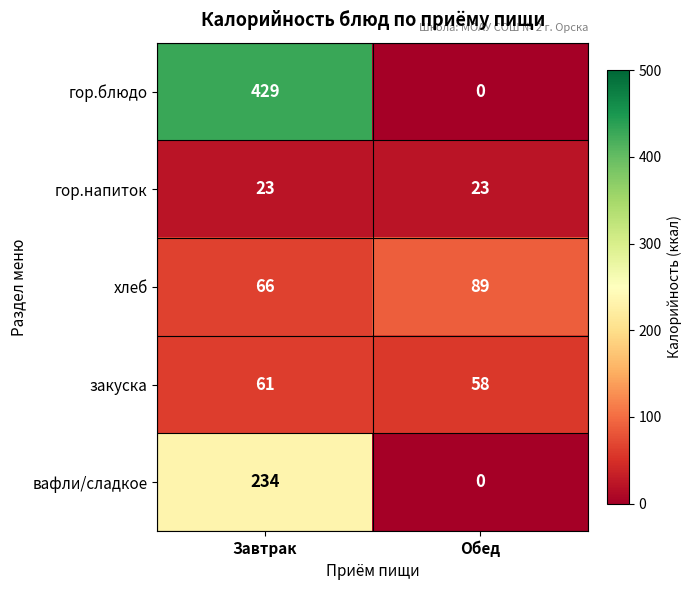

What is the sum of all хлеб values?

155